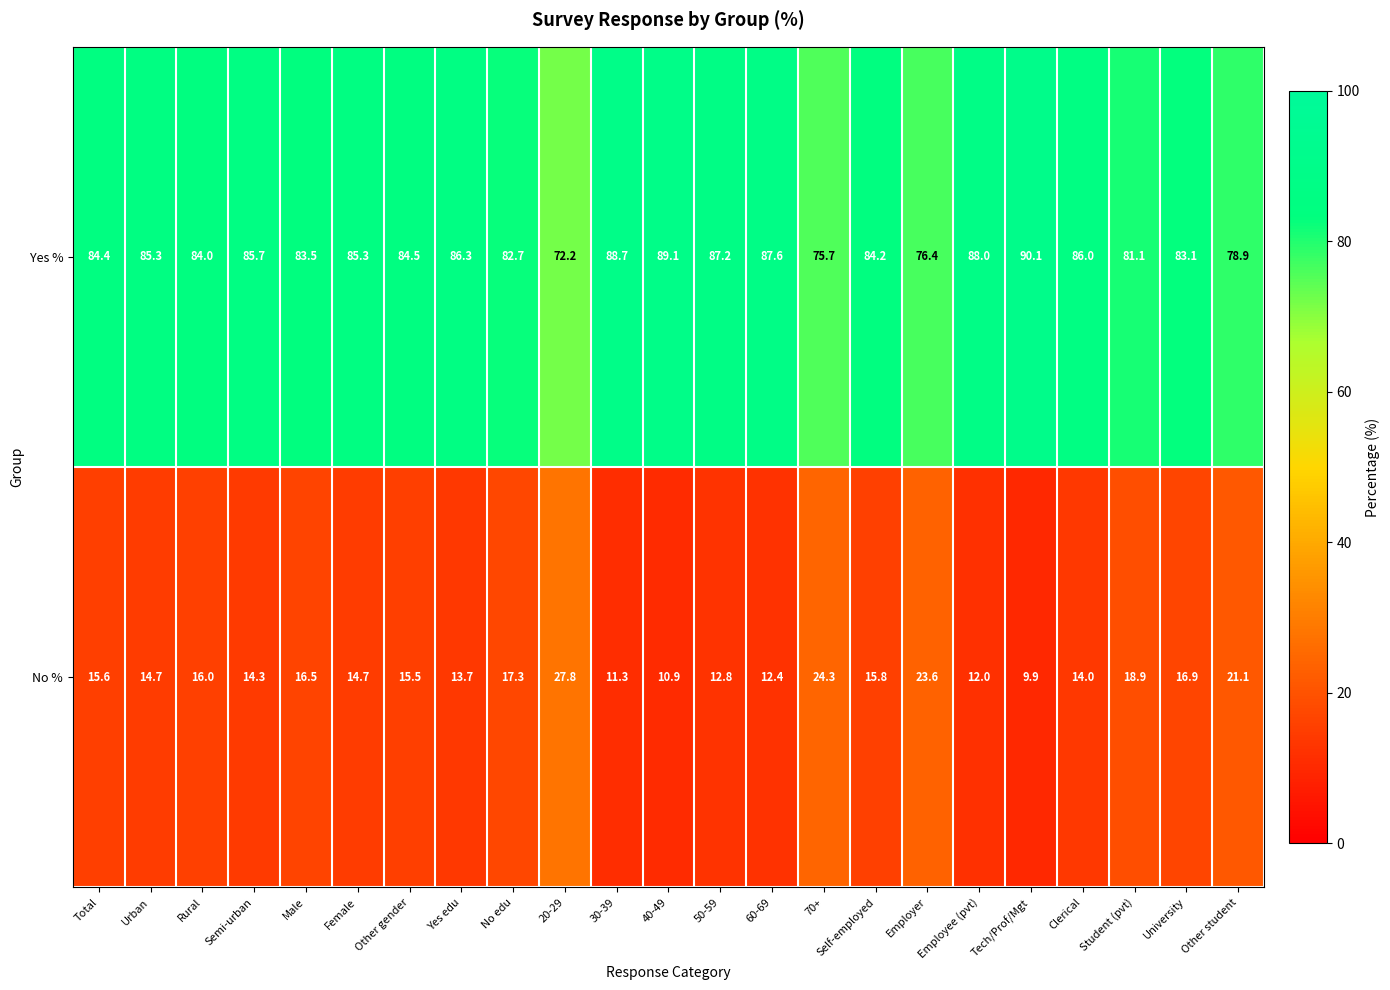

List the series in order of their peak value, highest first.

Yes %, No %